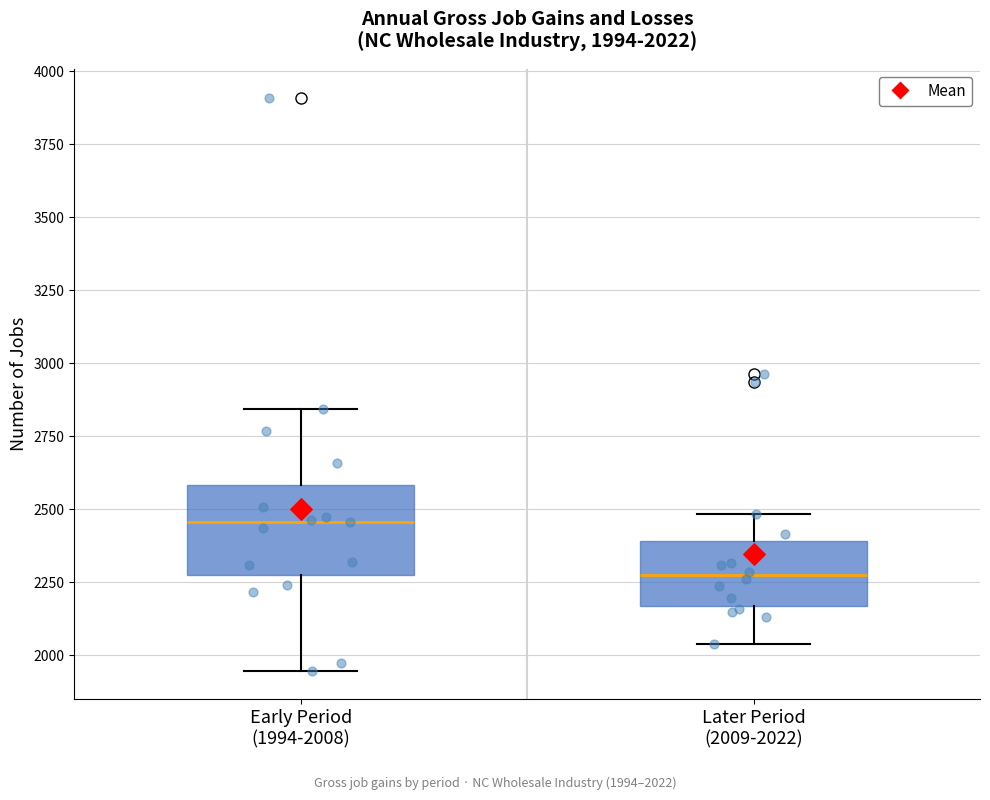

Comparing the boxes themselves (not the whiskers), which one is the tallest?

Early Period (1994-2008)